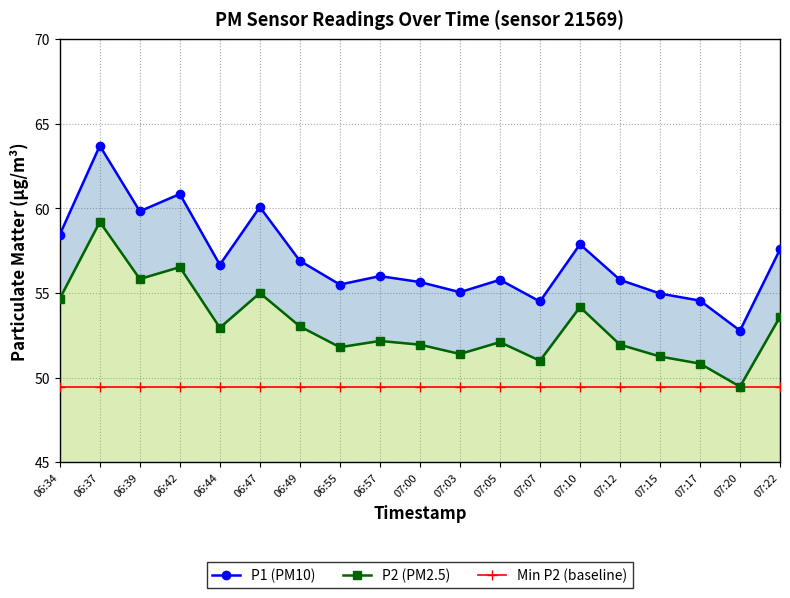

How many lines are shown in the chart?

3